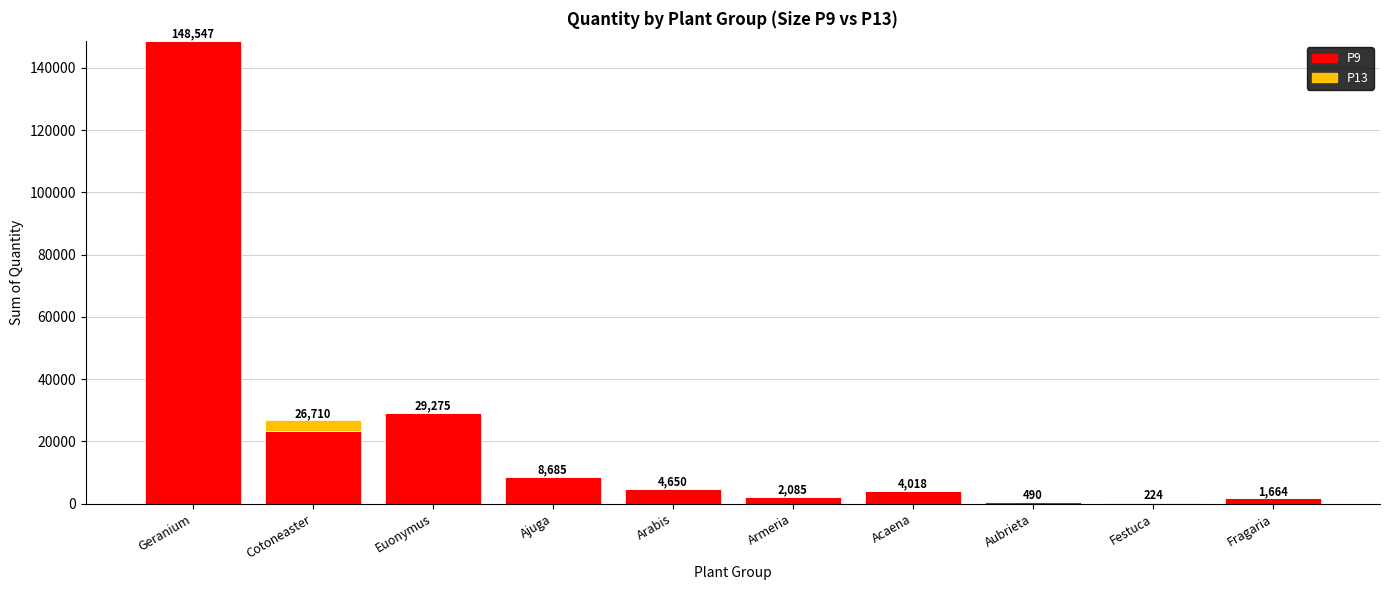

How many data points does each series have?

10